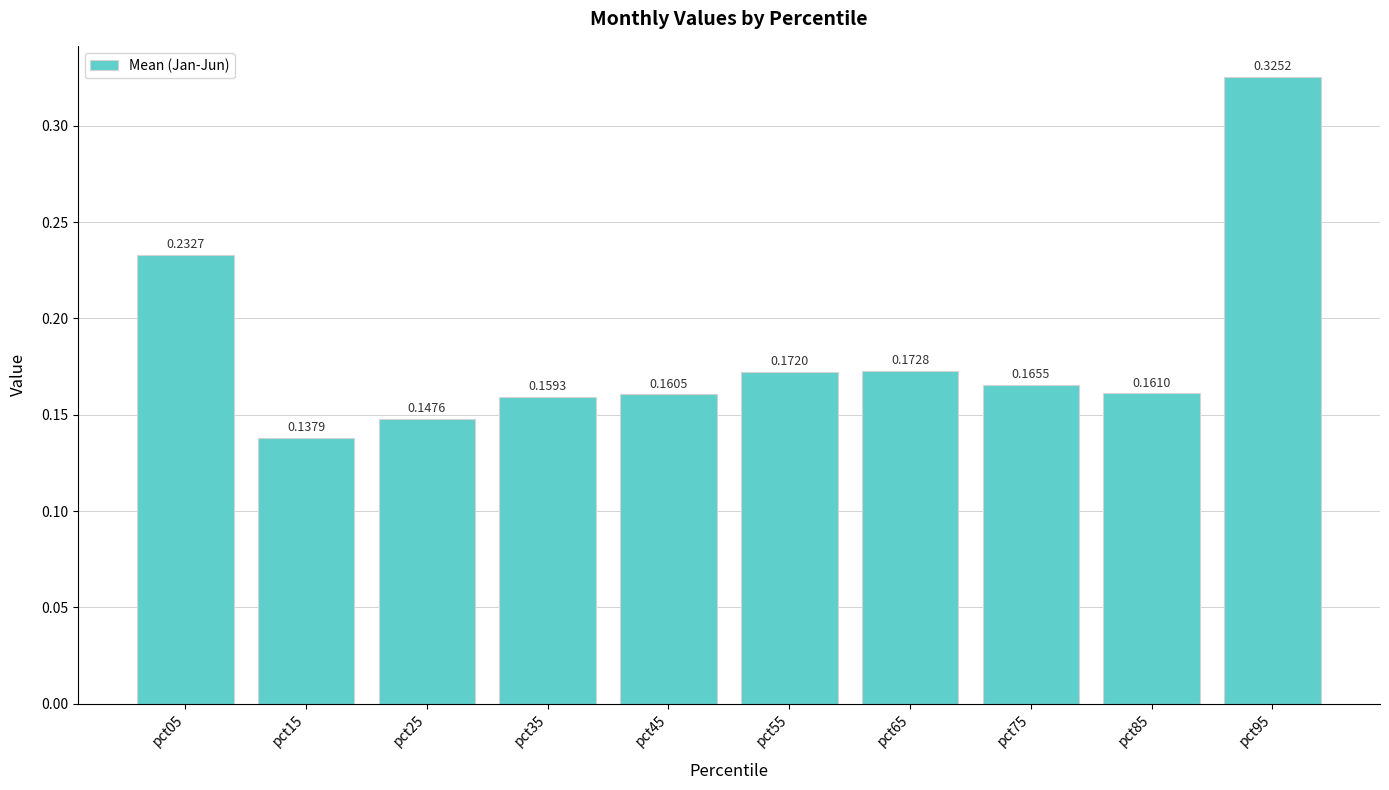

Between pct35 and pct05, which is larger?

pct05